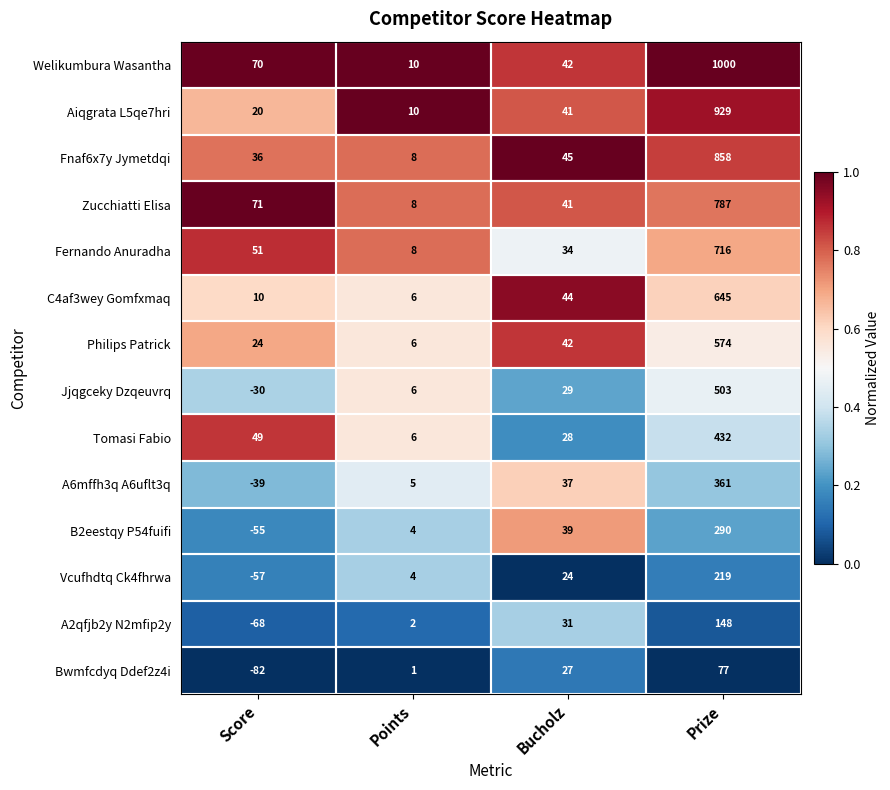

Between Points and Prize, which series saw the biggest shift?

Welikumbura Wasantha